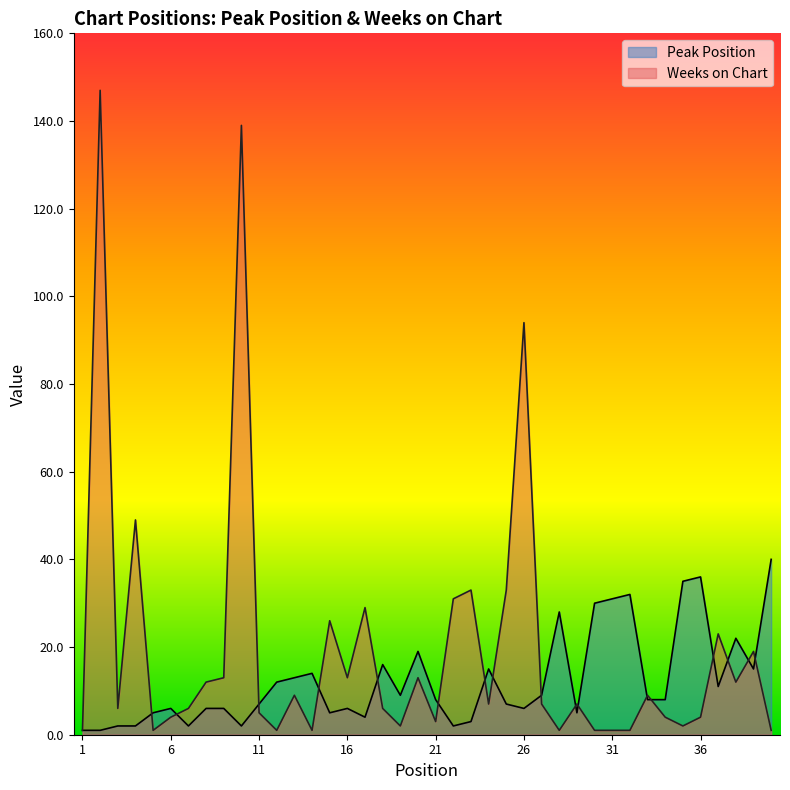

How many times do Peak Position and Weeks on Chart cross each other?

17